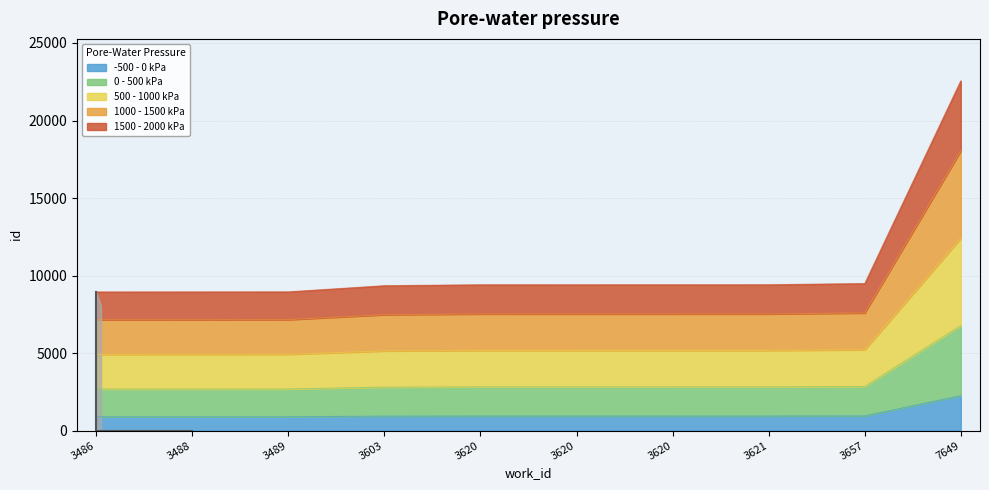

True or false: 1000 - 1500 kPa and -500 - 0 kPa cross at least once.

False